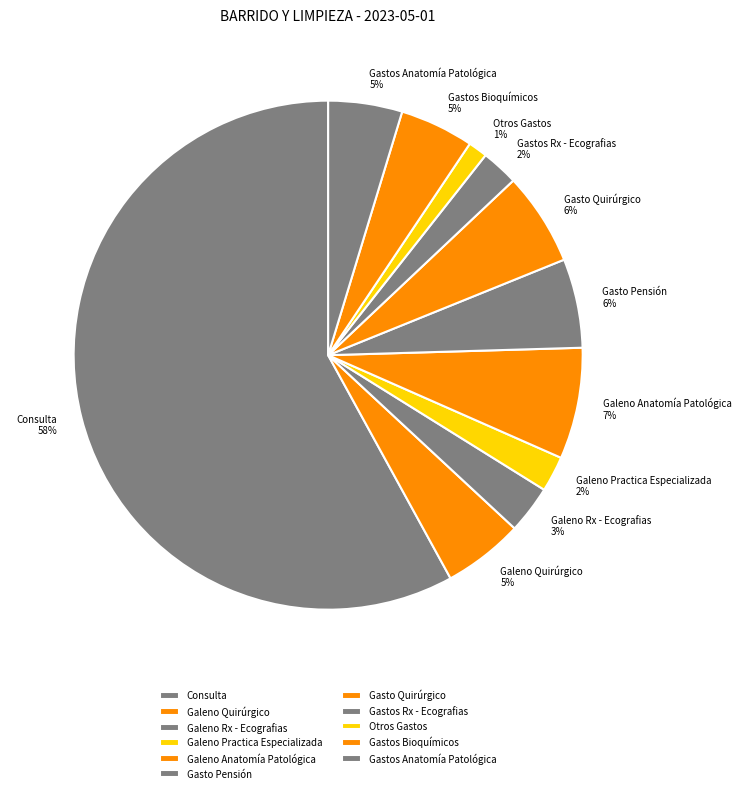

Count the number of slices in the pie.

11